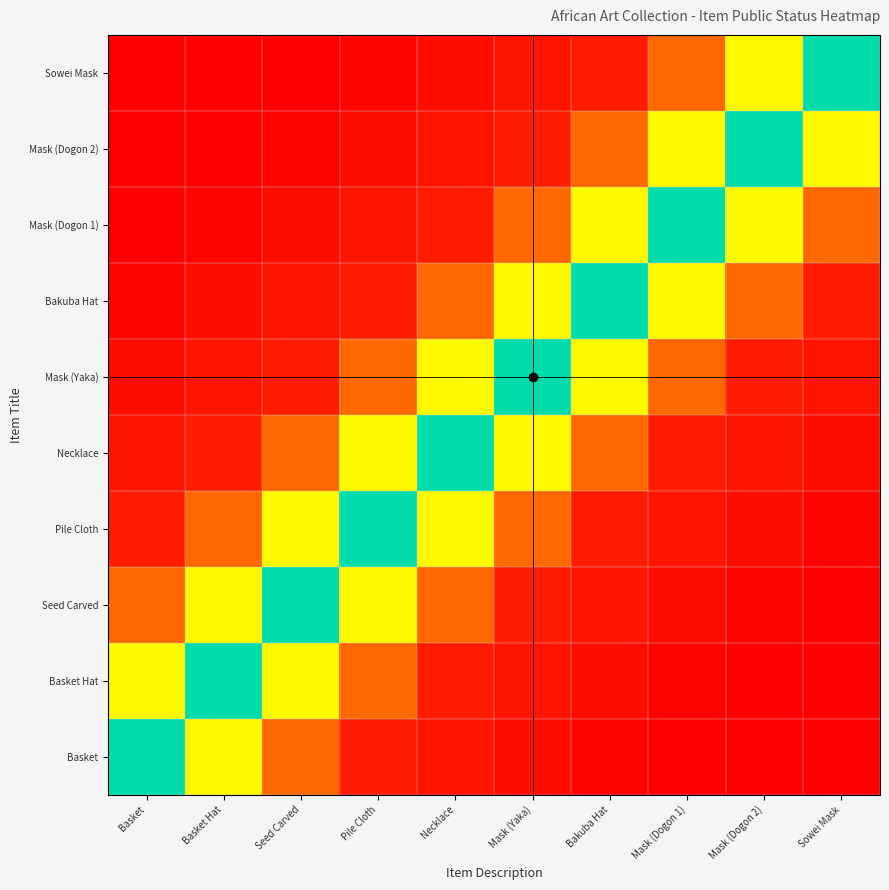

Reading left to right, what are all the values shown in this chart?

Basket: Basket=9.0	Basket Hat=5.0	Seed Carved=2.0	Pile Cloth=0.6	Necklace=0.4	Mask (Yaka)=0.2	Bakuba Hat=0.1	Mask (Dogon 1)=0.0	Mask (Dogon 2)=0.0	Sowei Mask=0.0
Basket Hat: Basket=5.0	Basket Hat=9.0	Seed Carved=5.0	Pile Cloth=2.0	Necklace=0.6	Mask (Yaka)=0.4	Bakuba Hat=0.2	Mask (Dogon 1)=0.1	Mask (Dogon 2)=0.0	Sowei Mask=0.0
Seed Carved: Basket=2.0	Basket Hat=5.0	Seed Carved=9.0	Pile Cloth=5.0	Necklace=2.0	Mask (Yaka)=0.6	Bakuba Hat=0.4	Mask (Dogon 1)=0.2	Mask (Dogon 2)=0.1	Sowei Mask=0.0
Pile Cloth: Basket=0.6	Basket Hat=2.0	Seed Carved=5.0	Pile Cloth=9.0	Necklace=5.0	Mask (Yaka)=2.0	Bakuba Hat=0.6	Mask (Dogon 1)=0.4	Mask (Dogon 2)=0.2	Sowei Mask=0.1
Necklace: Basket=0.4	Basket Hat=0.6	Seed Carved=2.0	Pile Cloth=5.0	Necklace=9.0	Mask (Yaka)=5.0	Bakuba Hat=2.0	Mask (Dogon 1)=0.6	Mask (Dogon 2)=0.4	Sowei Mask=0.2
Mask (Yaka): Basket=0.2	Basket Hat=0.4	Seed Carved=0.6	Pile Cloth=2.0	Necklace=5.0	Mask (Yaka)=9.0	Bakuba Hat=5.0	Mask (Dogon 1)=2.0	Mask (Dogon 2)=0.6	Sowei Mask=0.4
Bakuba Hat: Basket=0.1	Basket Hat=0.2	Seed Carved=0.4	Pile Cloth=0.6	Necklace=2.0	Mask (Yaka)=5.0	Bakuba Hat=9.0	Mask (Dogon 1)=5.0	Mask (Dogon 2)=2.0	Sowei Mask=0.6
Mask (Dogon 1): Basket=0.0	Basket Hat=0.1	Seed Carved=0.2	Pile Cloth=0.4	Necklace=0.6	Mask (Yaka)=2.0	Bakuba Hat=5.0	Mask (Dogon 1)=9.0	Mask (Dogon 2)=5.0	Sowei Mask=2.0
Mask (Dogon 2): Basket=0.0	Basket Hat=0.0	Seed Carved=0.1	Pile Cloth=0.2	Necklace=0.4	Mask (Yaka)=0.6	Bakuba Hat=2.0	Mask (Dogon 1)=5.0	Mask (Dogon 2)=9.0	Sowei Mask=5.0
Sowei Mask: Basket=0.0	Basket Hat=0.0	Seed Carved=0.0	Pile Cloth=0.1	Necklace=0.2	Mask (Yaka)=0.4	Bakuba Hat=0.6	Mask (Dogon 1)=2.0	Mask (Dogon 2)=5.0	Sowei Mask=9.0